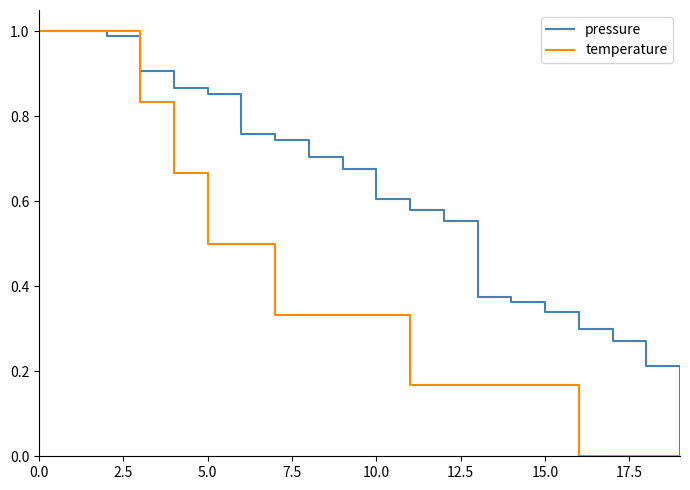

List the series in order of their overall mean, lowest first.

temperature, pressure